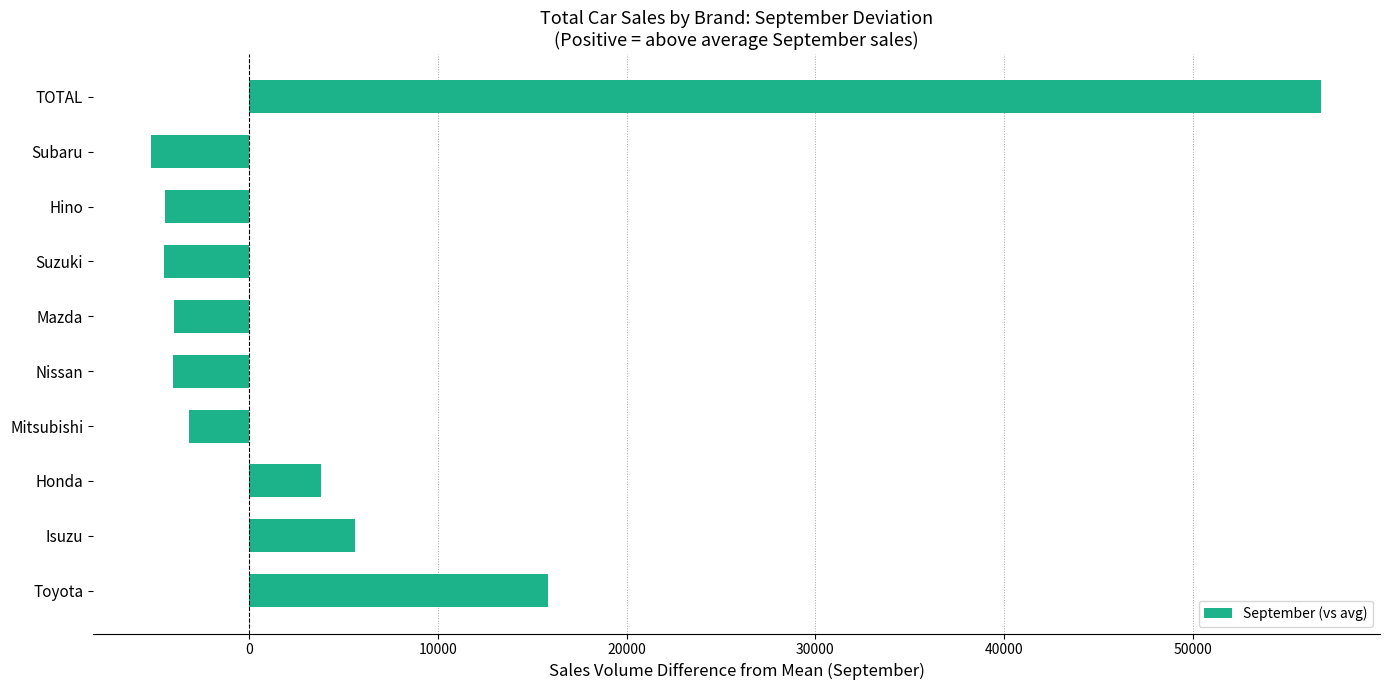

Count the number of data series in this chart.

1